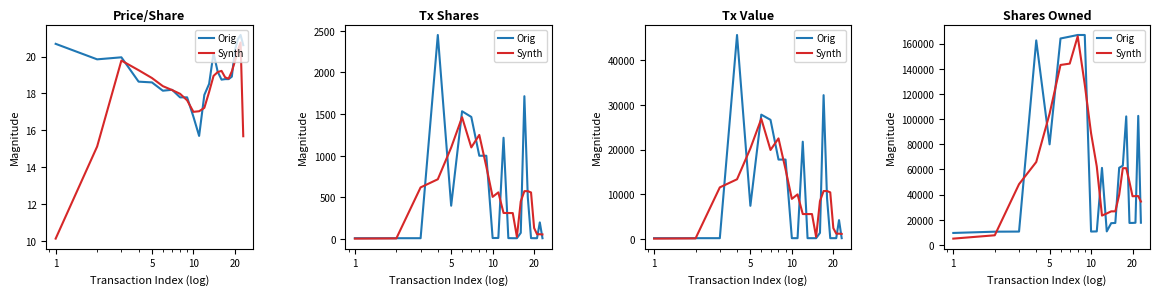

True or false: Synth has a value of 62145.9 at 21.

False